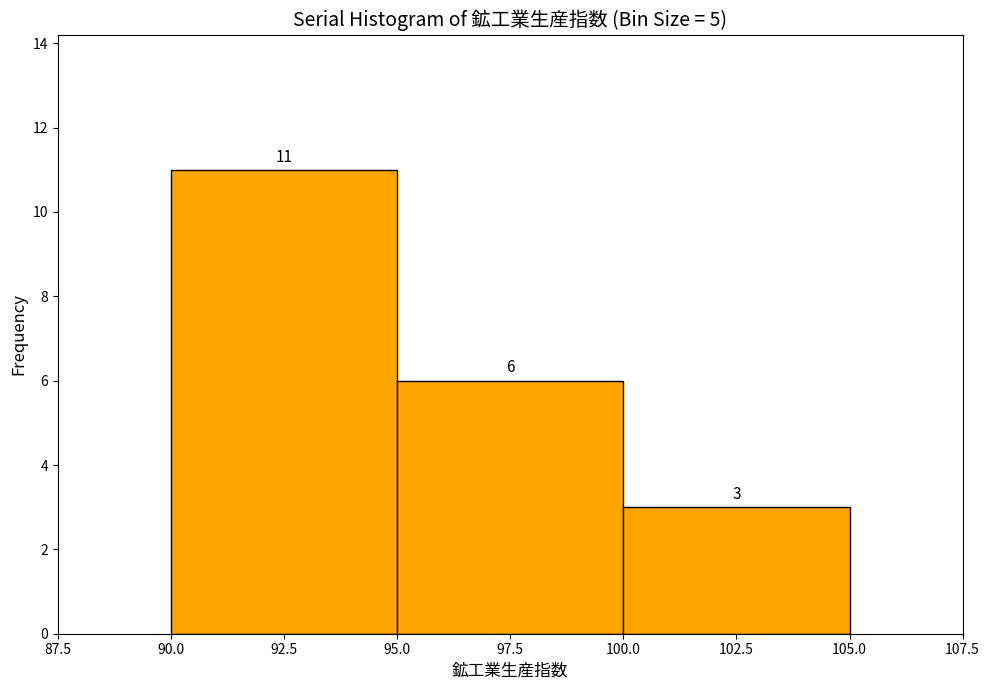

Reading left to right, transcribe this chart: for each bar, give the range it covers on the x-axis and its height.

90.0 to 95.0: 11
95.0 to 100.0: 6
100.0 to 105.0: 3